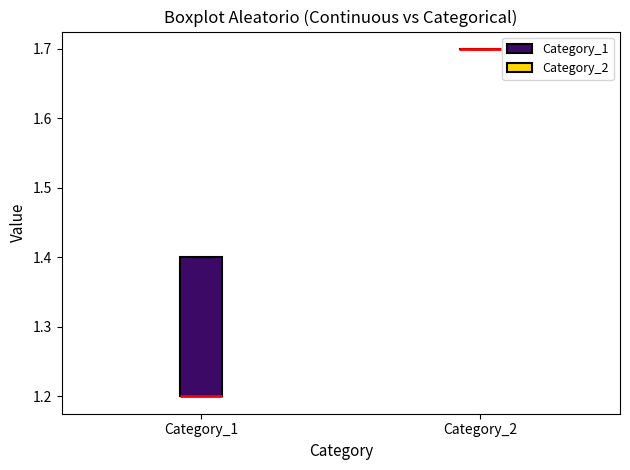

Where is the upper edge of the box for Category_1 on the y-axis? The values are not printed on the chart, so give them approximately, as read against the axis.

1.4